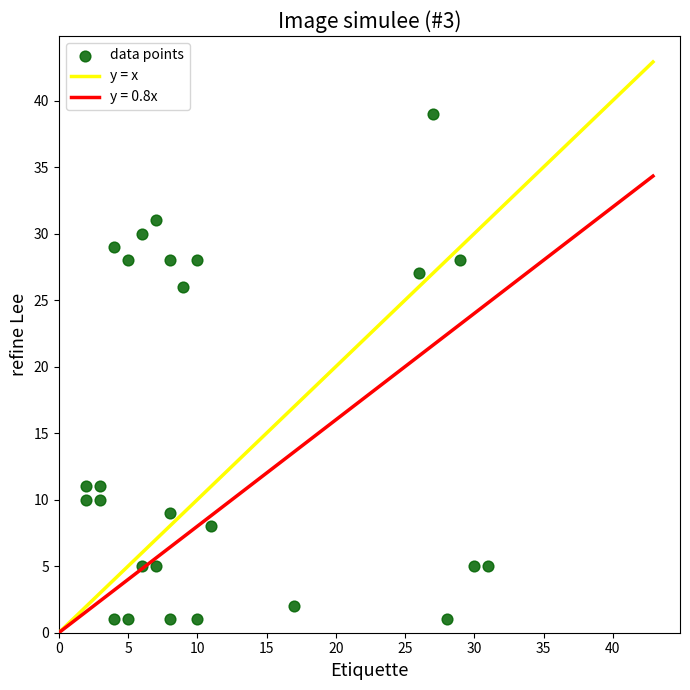

What Y value in the scatter plot is closest to 20?

26